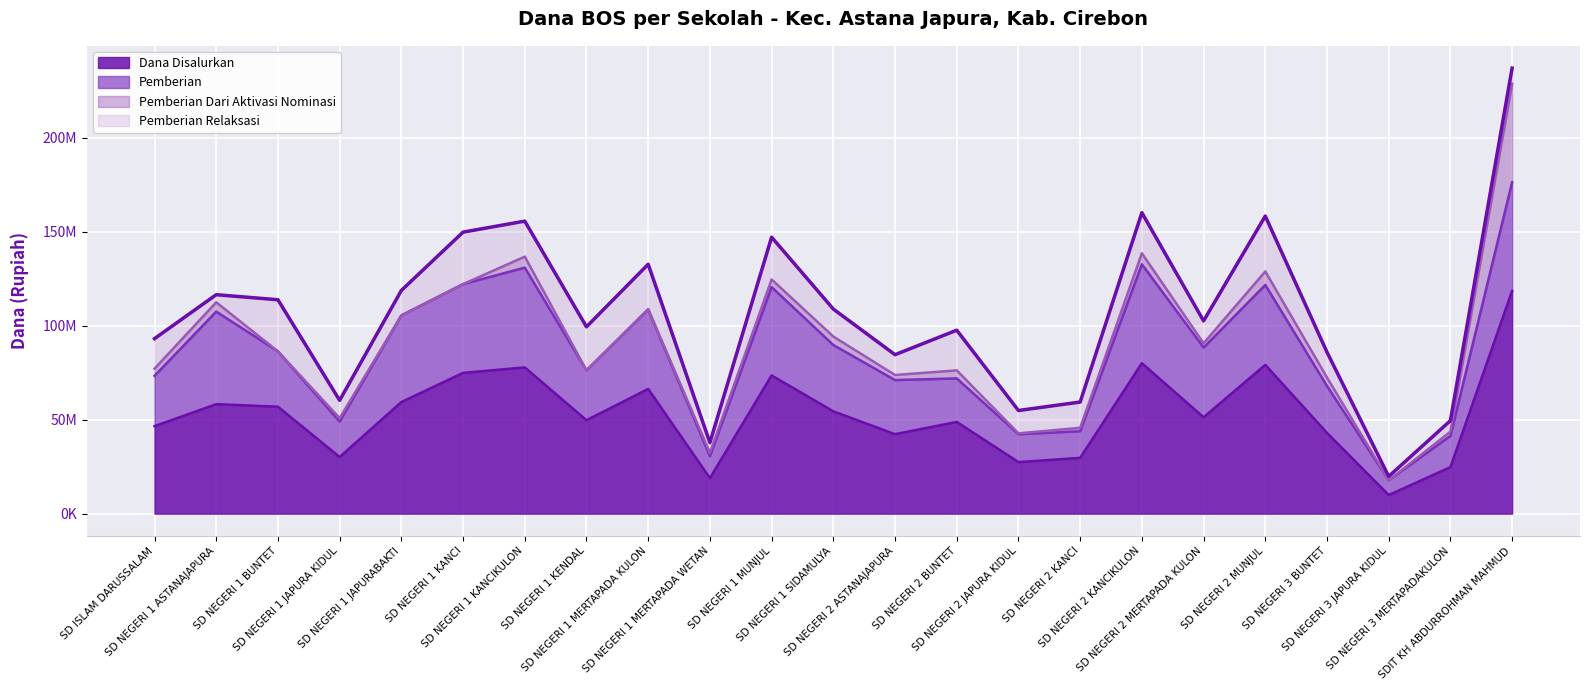

Which series has the widest spread of values?

Dana Disalurkan